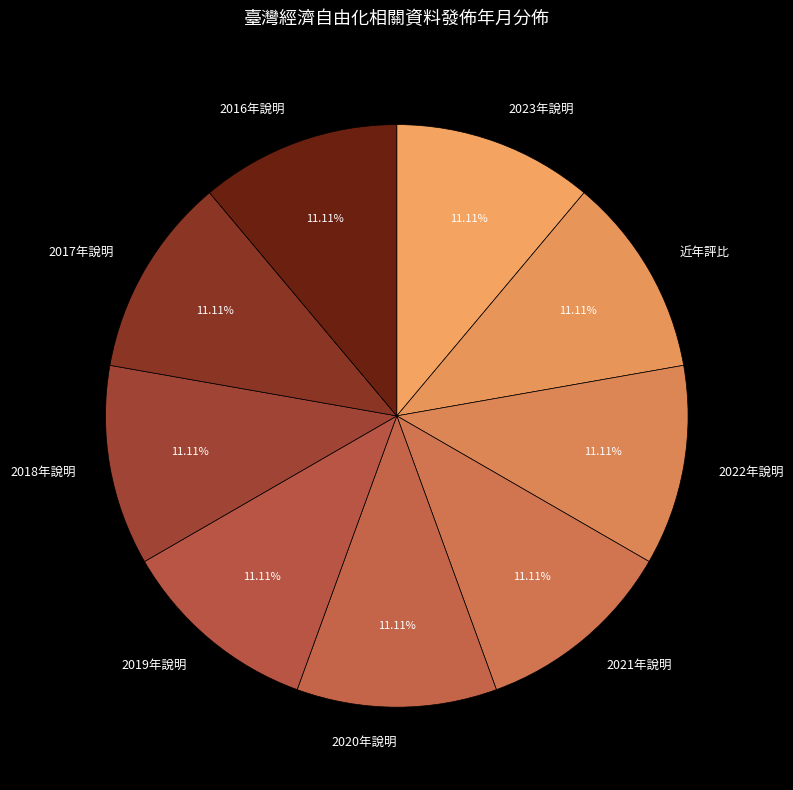

Count the number of slices in the pie.

9